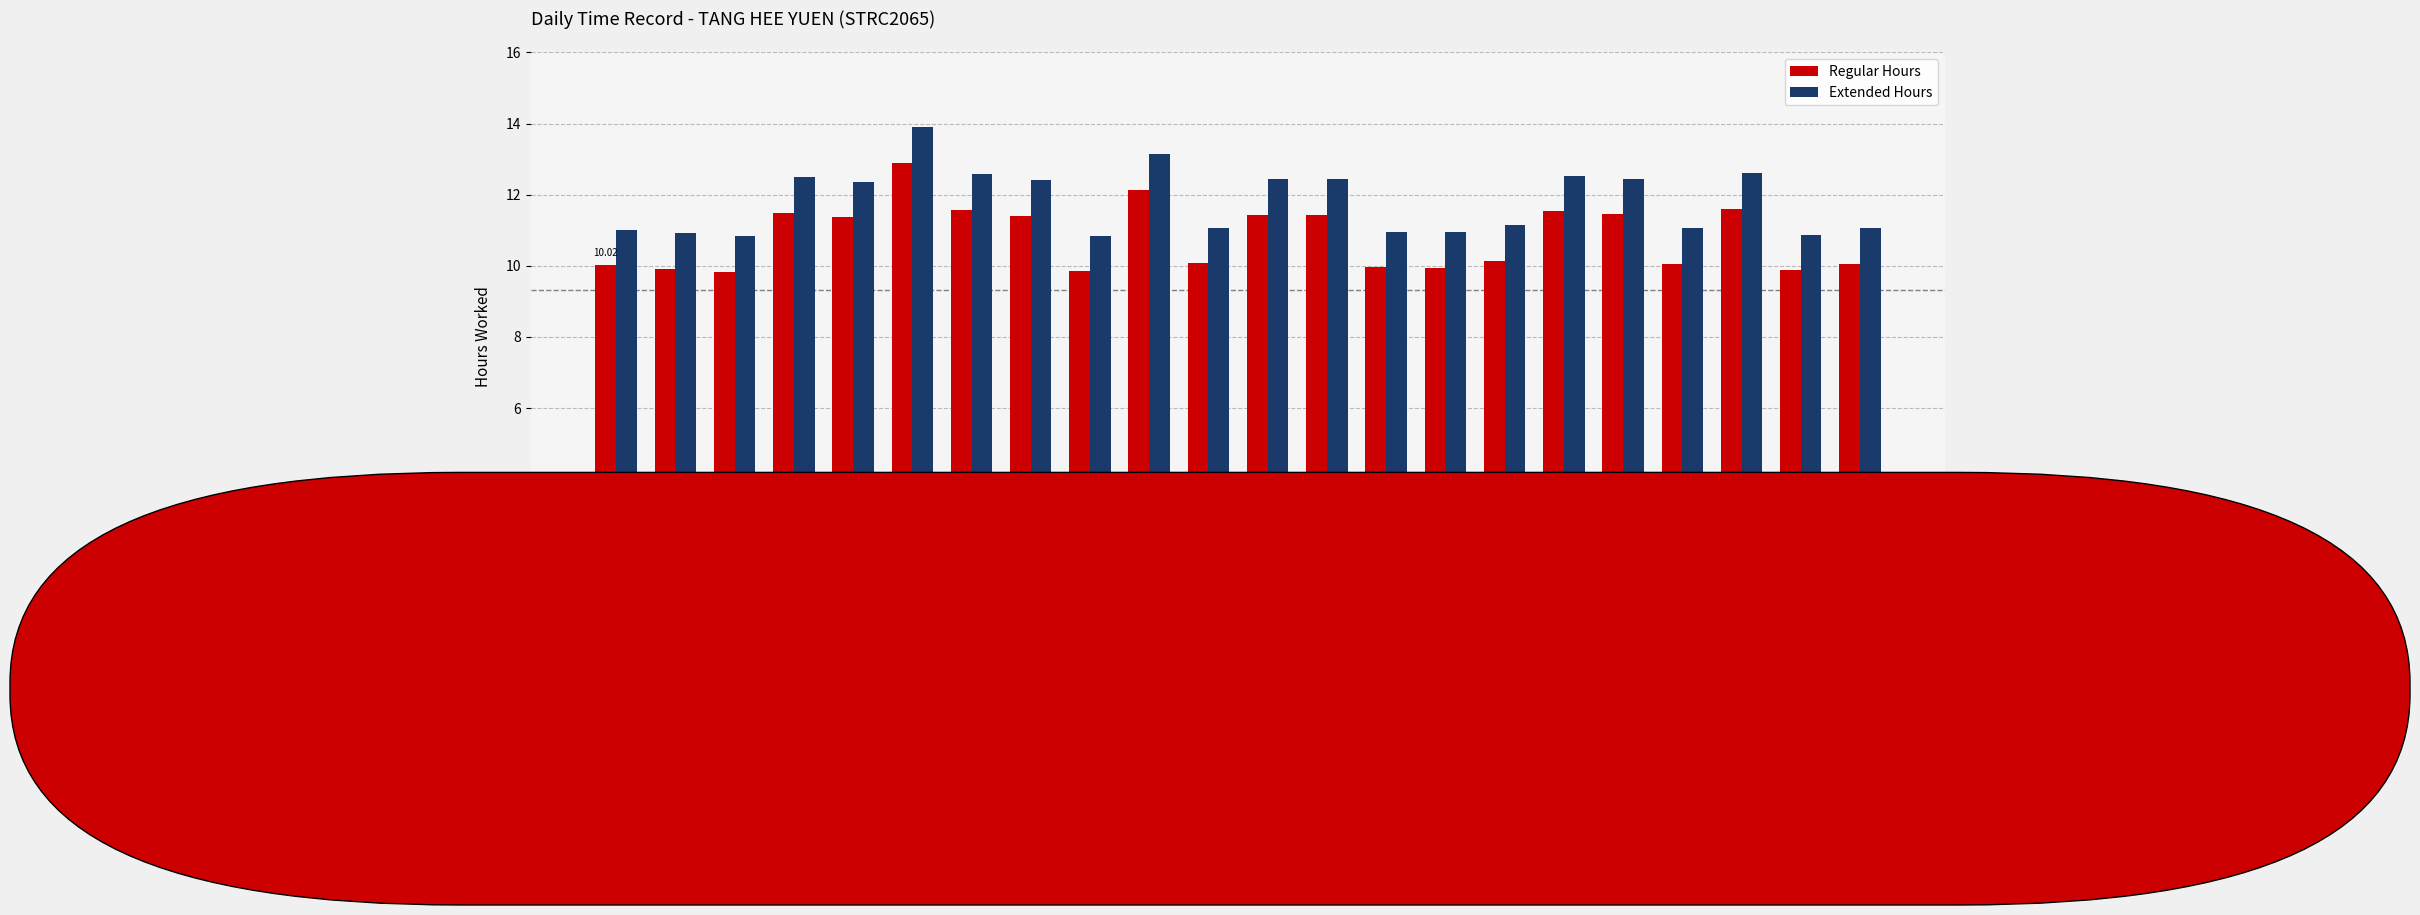

What is the label of the 19th bar from the right?

30-Tue